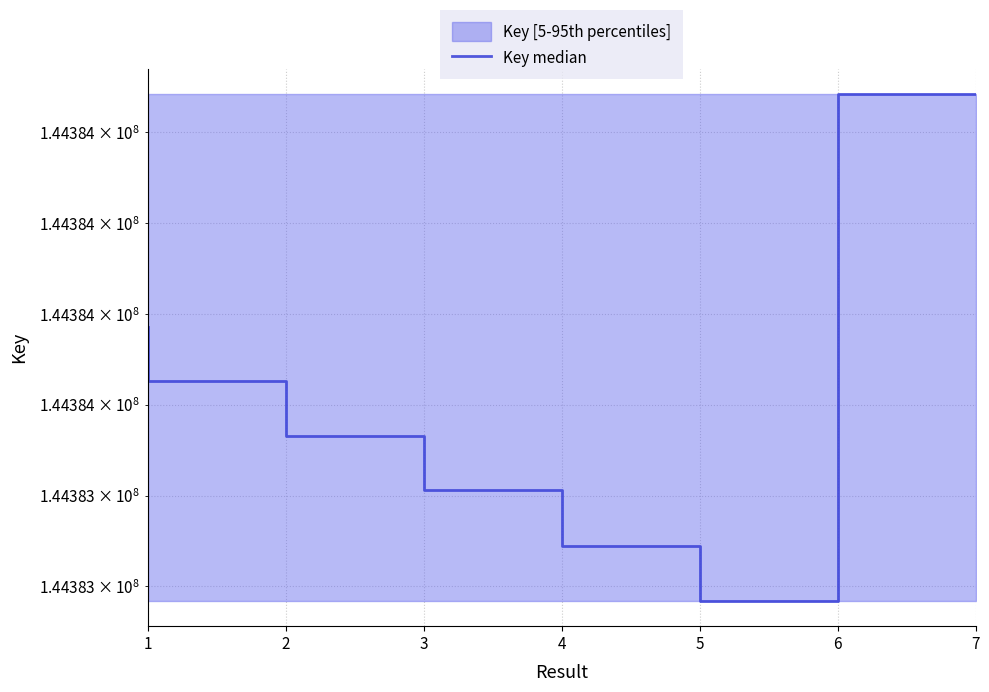

At which category does the chart reach its minimum across all series?

6